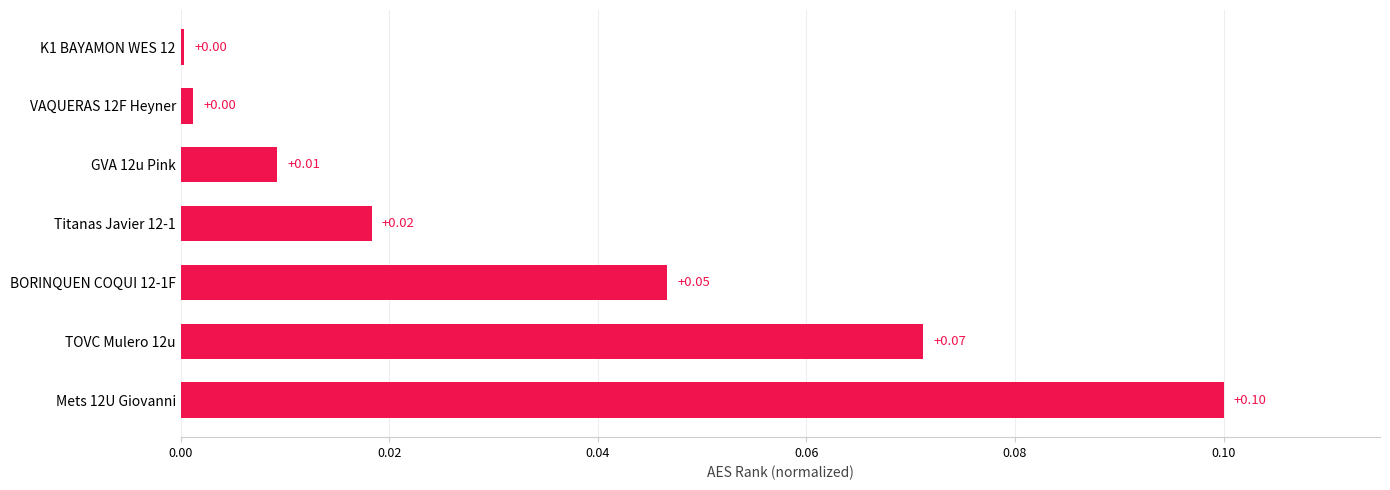

Which has a higher value, TOVC Mulero 12u or Titanas Javier 12-1?

TOVC Mulero 12u